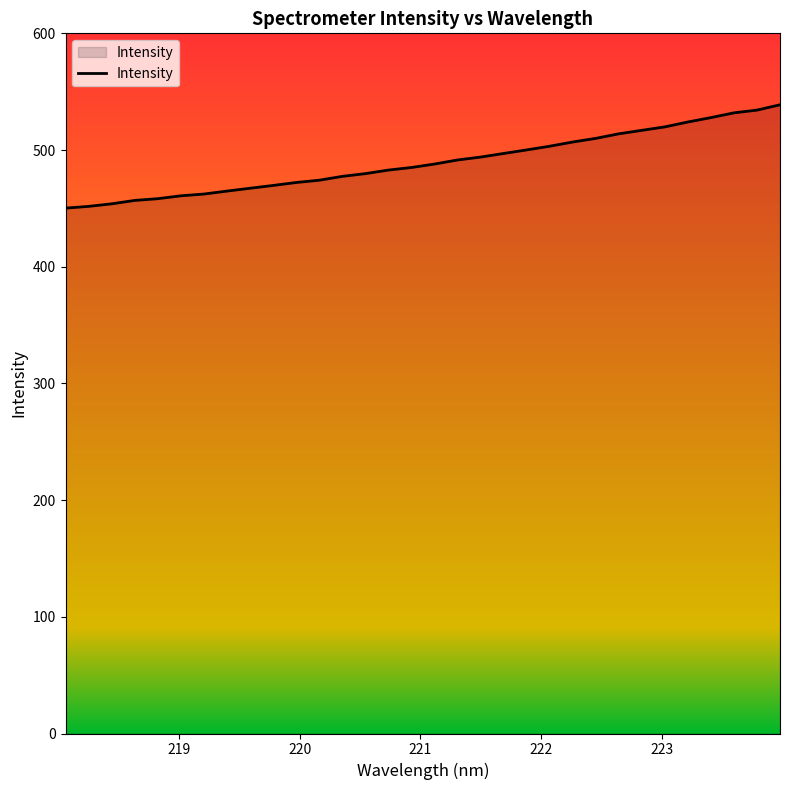

What is the difference between the maximum and minimum values?

88.6